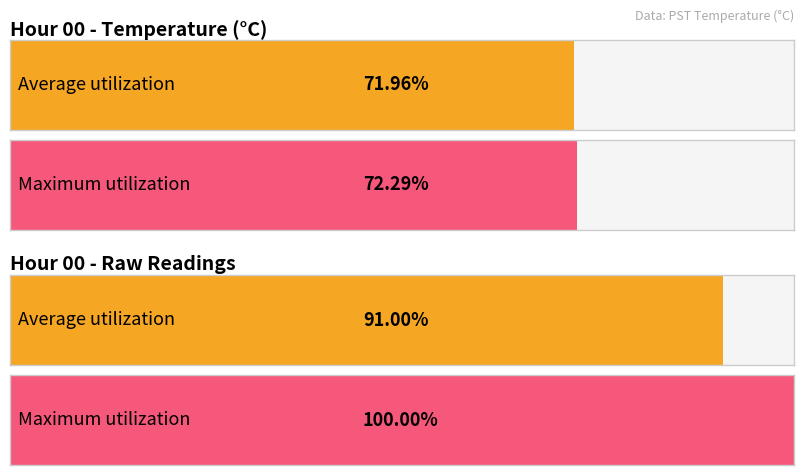

The value of Average utilization at 22 is 0.3. True or false?

False